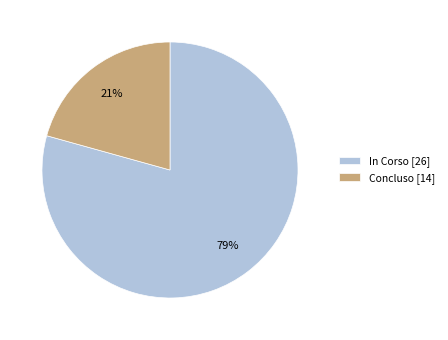

How many slices are in this pie chart?

2